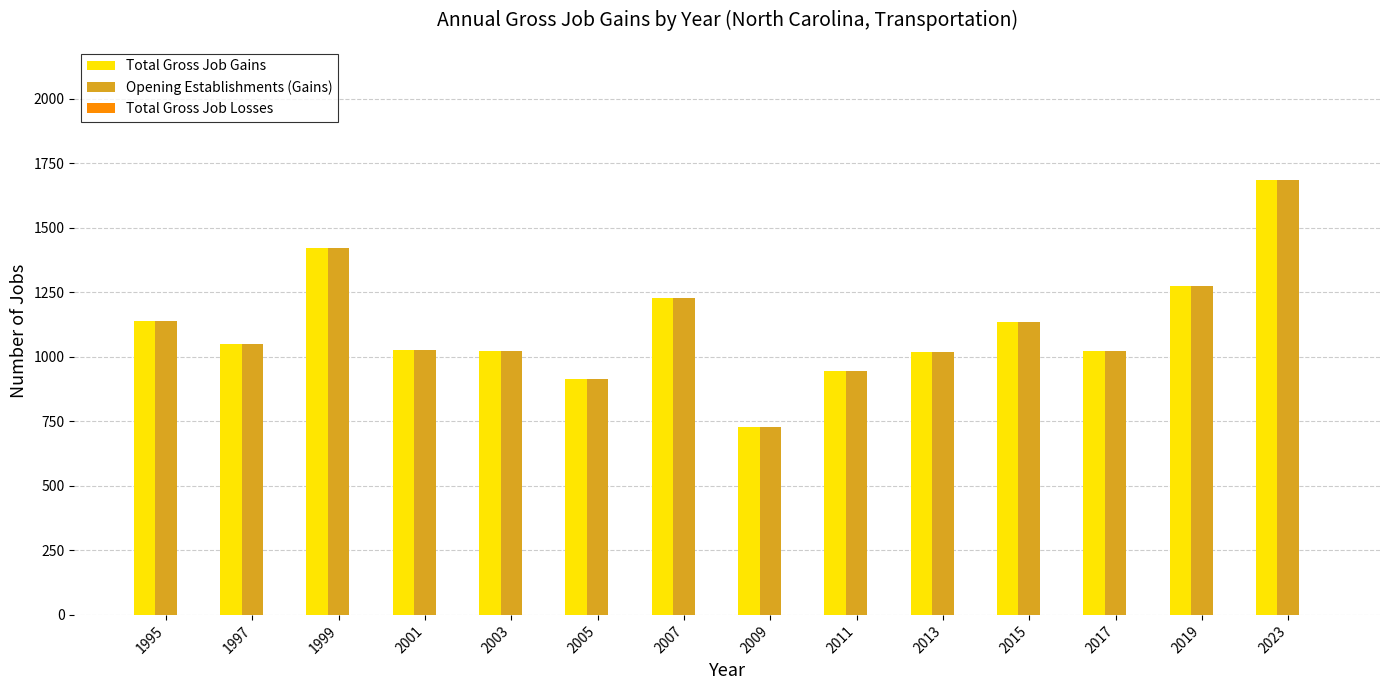

At which label is Total Gross Job Gains closest to 1206?

2007